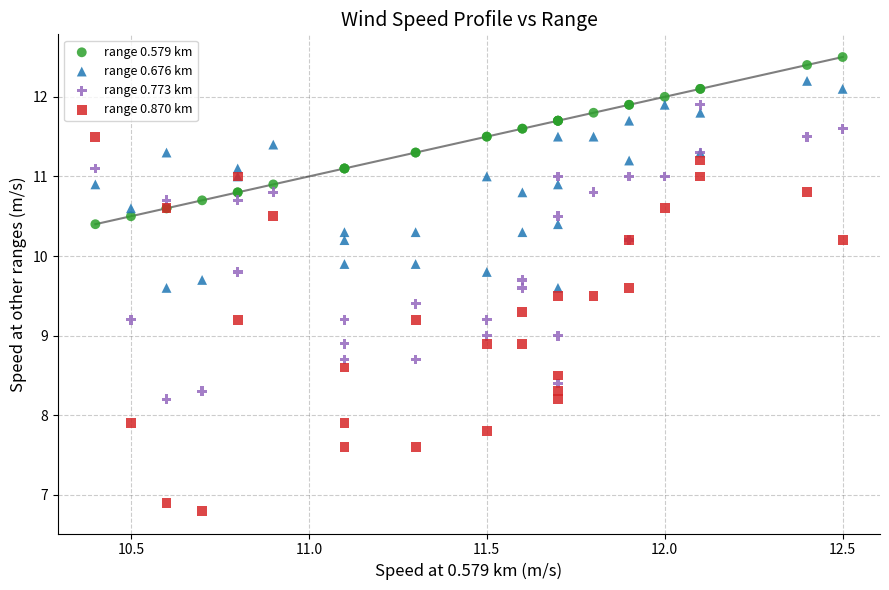

What is the X range (max minus min) for the scatter plot?

2.1